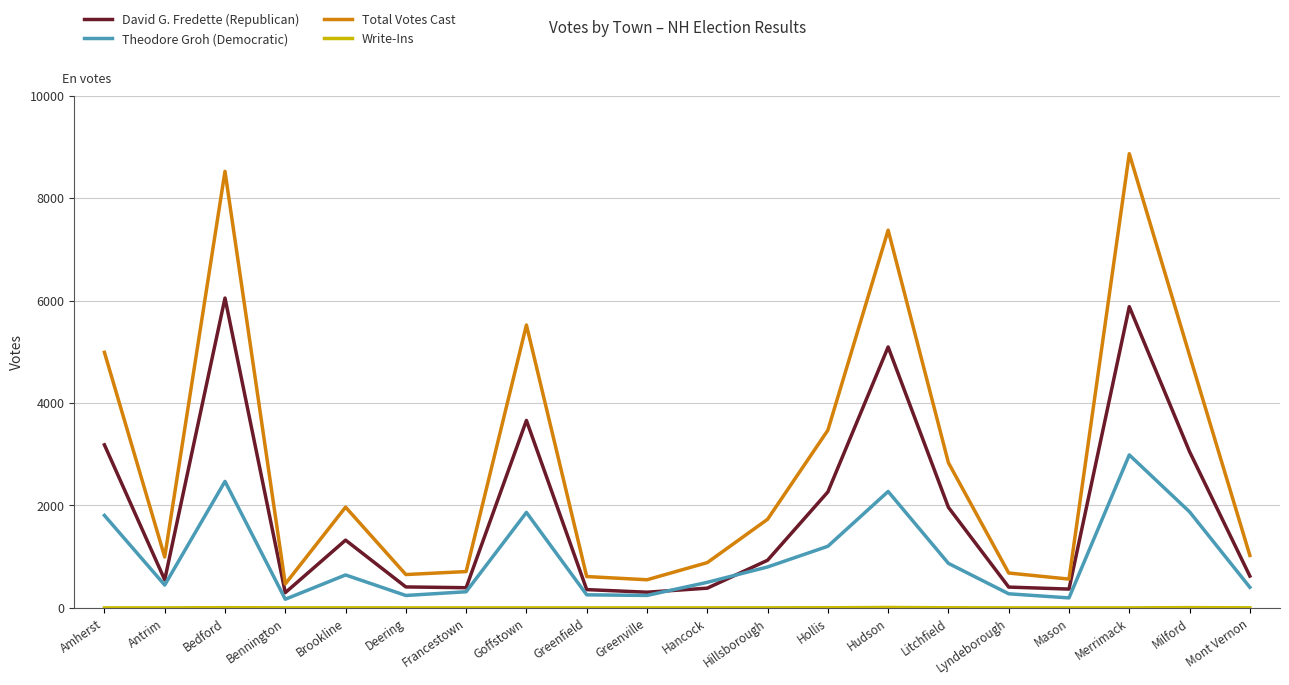

What is the sum of all David G. Fredette (Republican) values?

37491